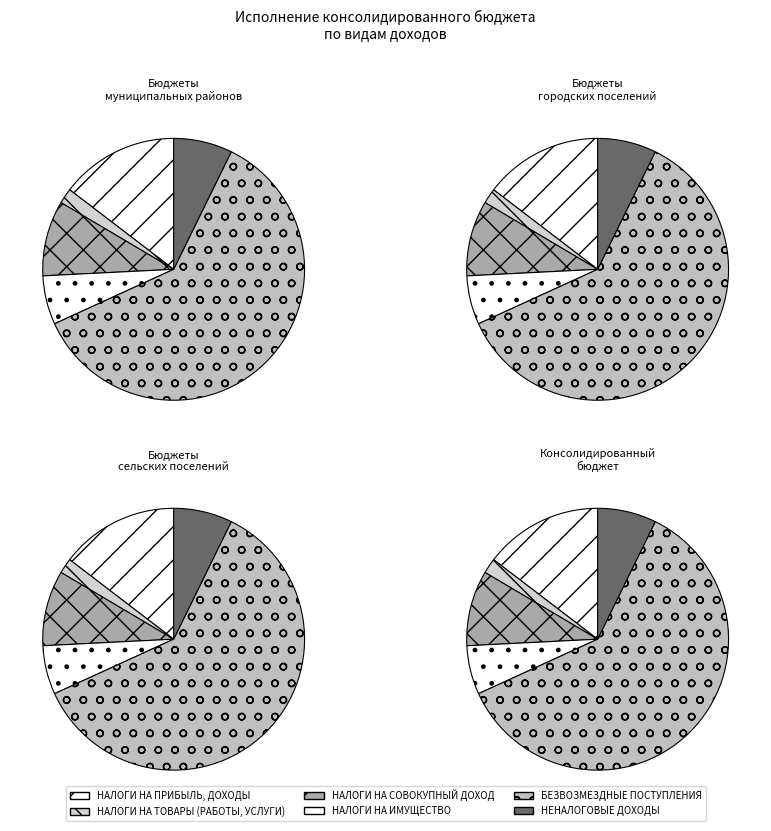

Is it true that НАЛОГ НА ИМУЩЕСТВО is 15% of the pie?

False